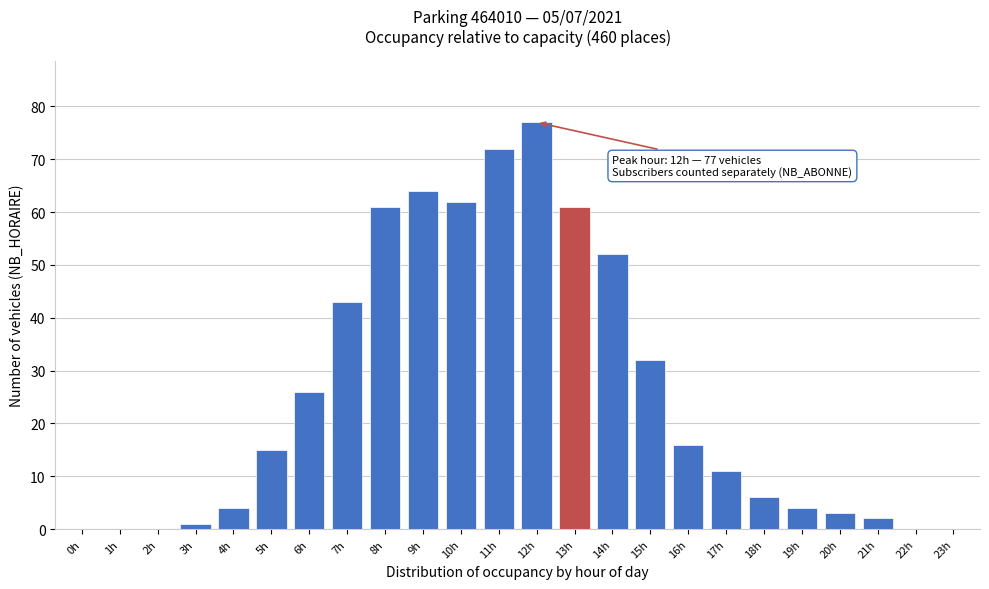

Reading left to right, what are all the values shown in this chart?

0h=0	1h=0	2h=0	3h=1	4h=4	5h=15	6h=26	7h=43	8h=61	9h=64	10h=62	11h=72	12h=77	13h=61	14h=52	15h=32	16h=16	17h=11	18h=6	19h=4	20h=3	21h=2	22h=0	23h=0